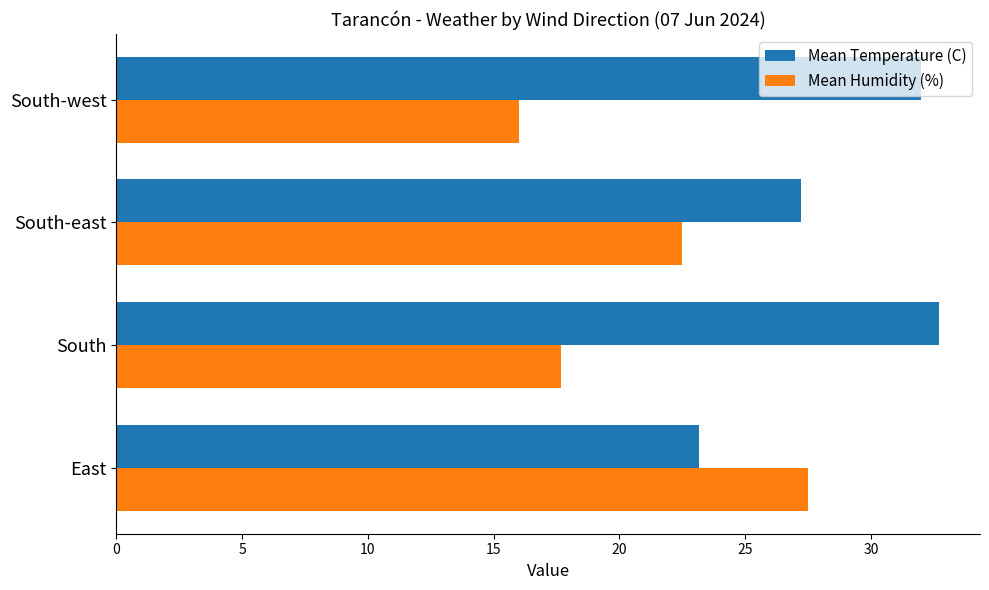

True or false: Mean Humidity (%) has a value of 22.5 at South-east.

True